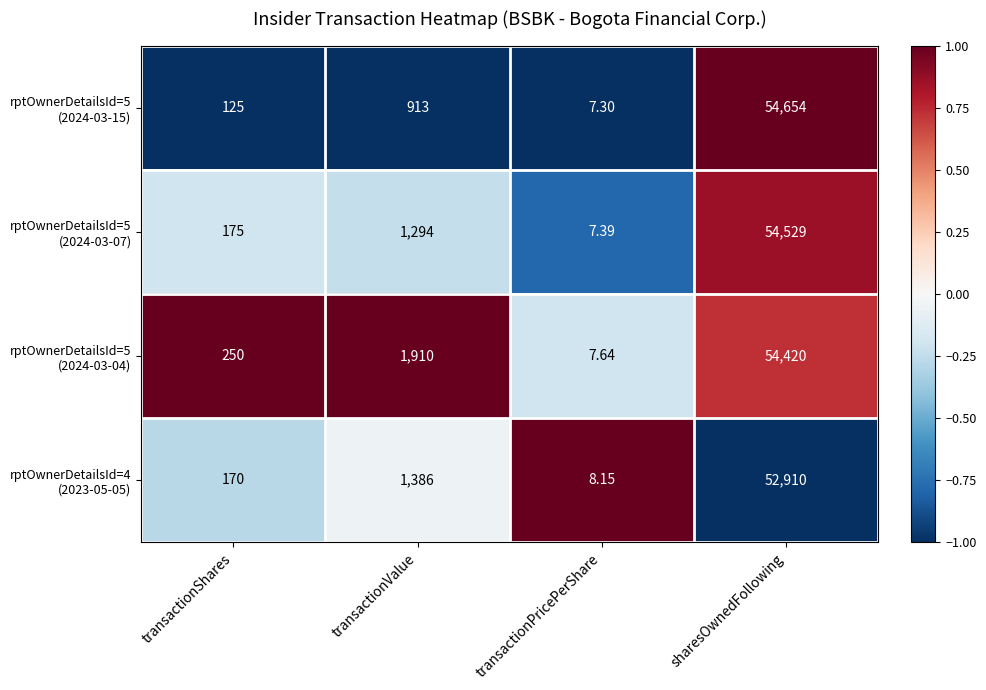

At which category is the sum across all series the highest?

sharesOwnedFollowing